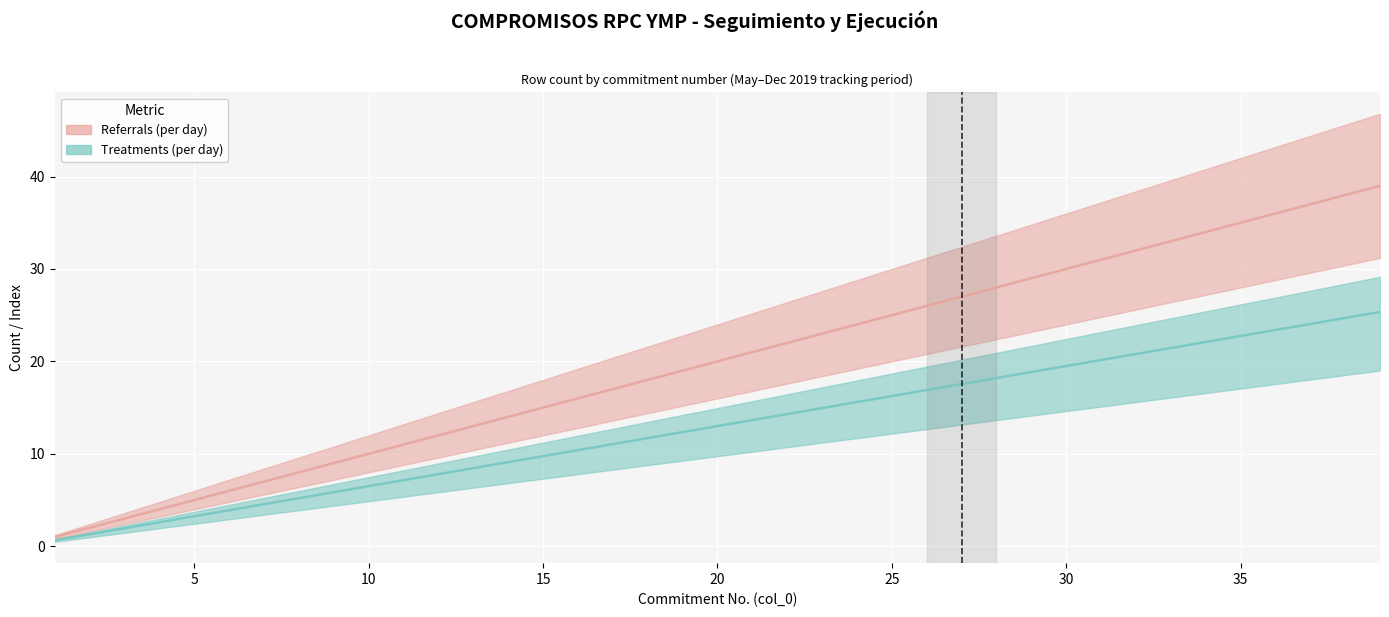

What is the difference between the maximum and minimum values in the Referrals (per day) series?

38.0